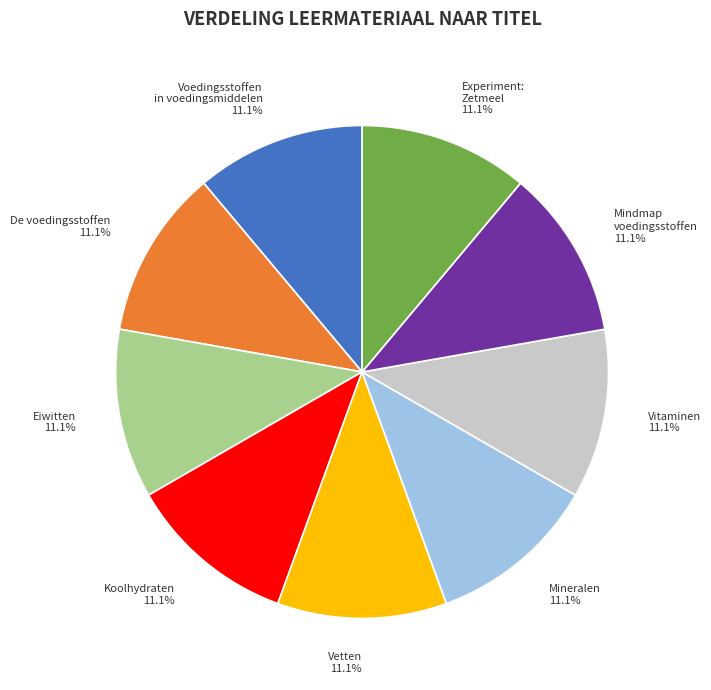

Count the number of slices in the pie.

9